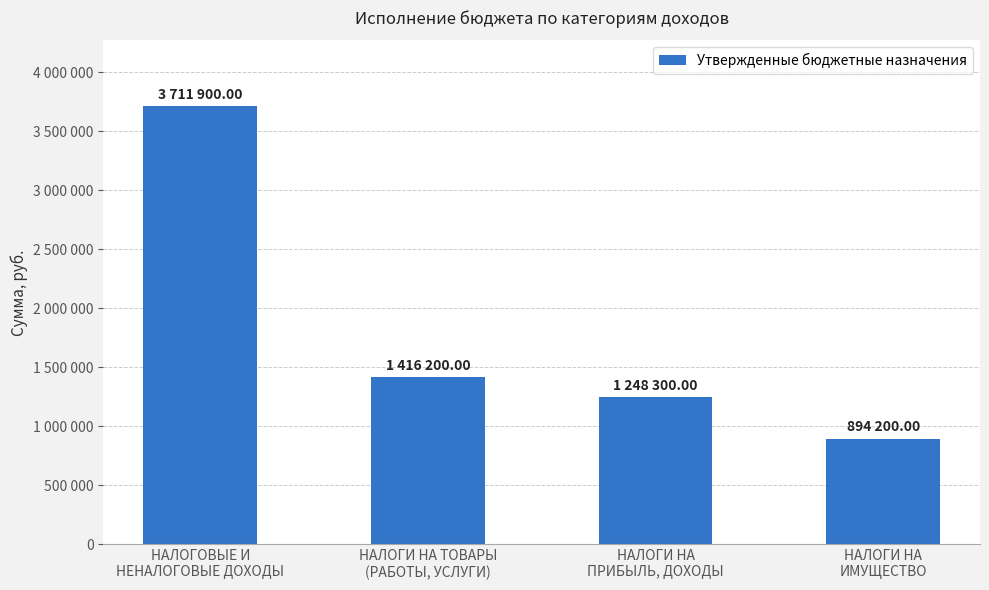

Is it true that the value at НАЛОГОВЫЕ И
НЕНАЛОГОВЫЕ ДОХОДЫ is 1642529?

False